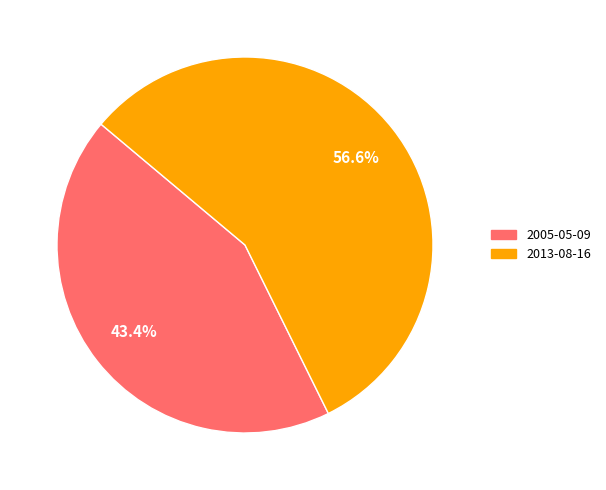

Is the sum of 2013-08-16 and 2005-05-09 greater than half?

Yes